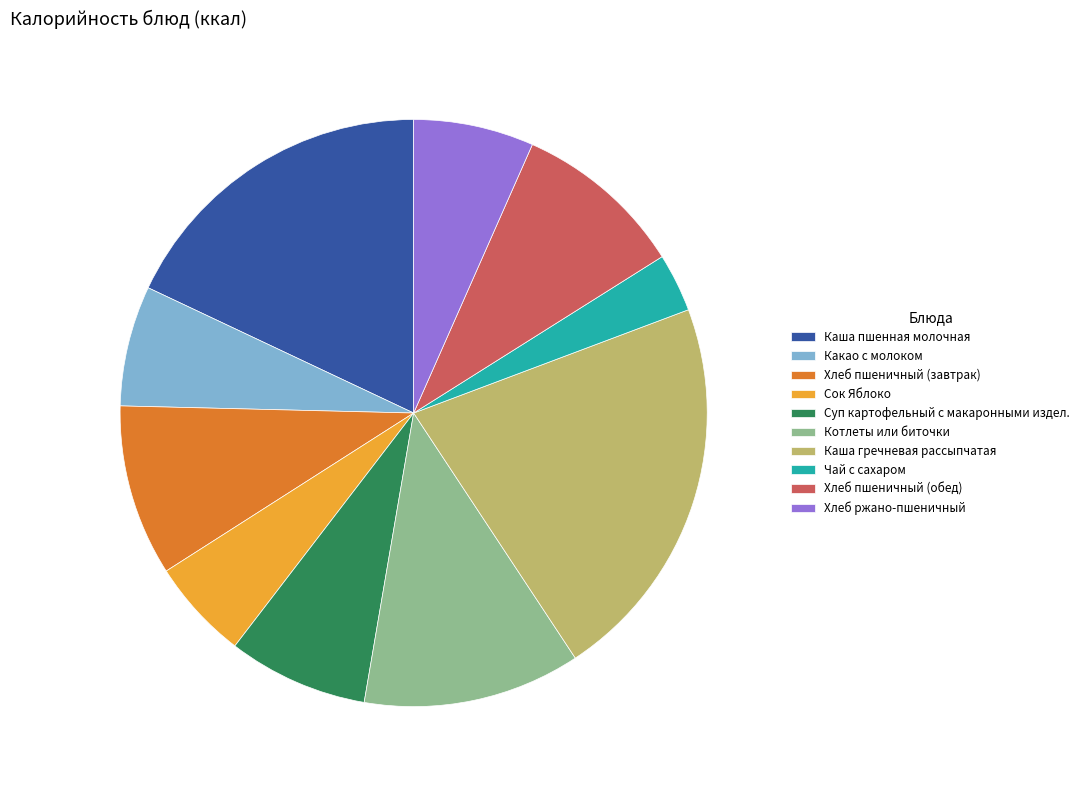

Is Чай с сахаром the majority of the pie?

No